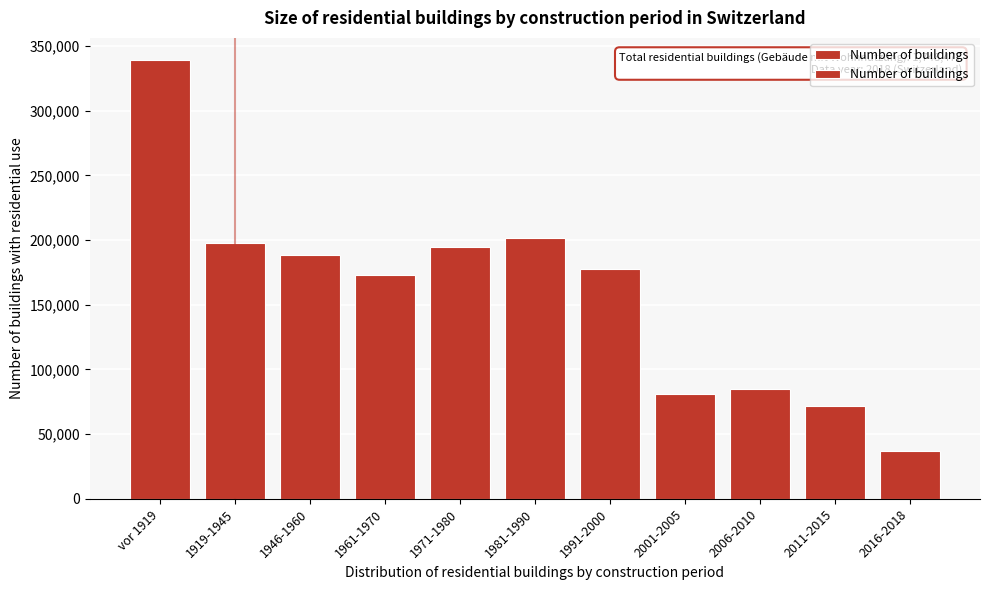

Reading left to right, what are all the values shown in this chart?

339378	197856	188837	172984	194980	201493	177750	80959	85253	71989	36998